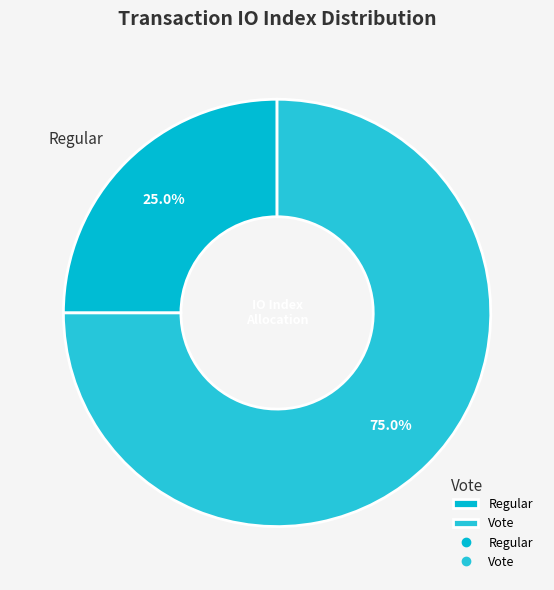

How many slices are in this pie chart?

2